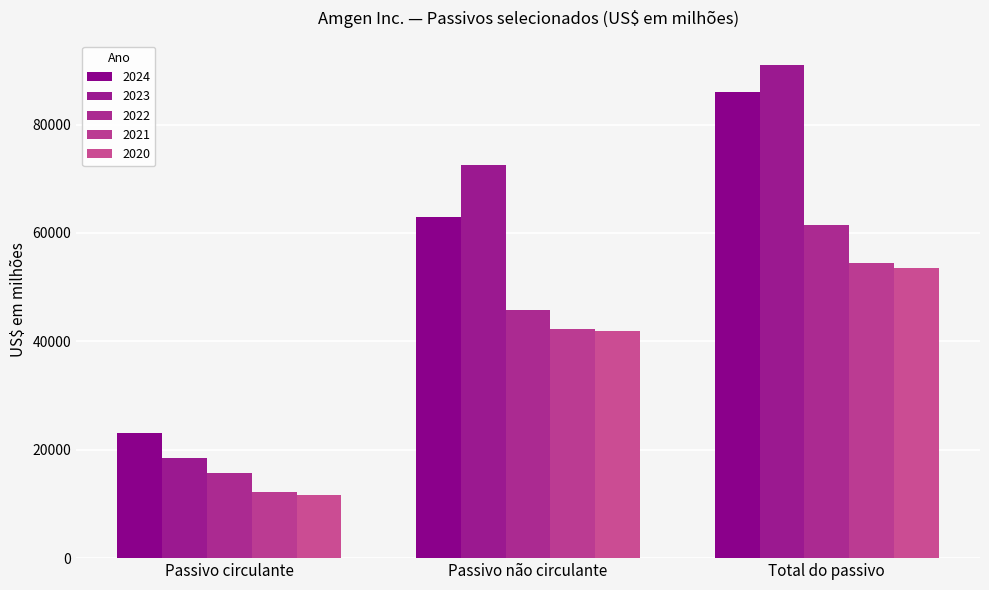

Which series changed the most between Passivo não circulante and Total do passivo?

2024